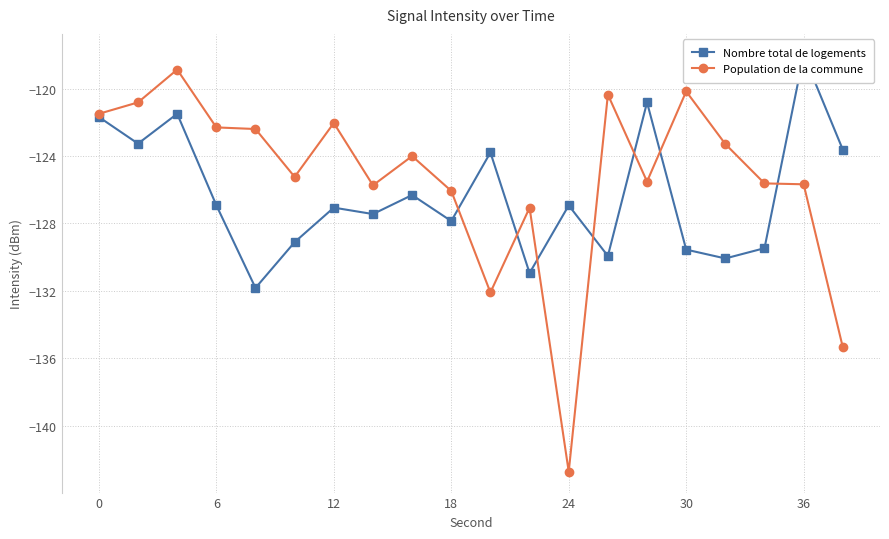

True or false: Population de la commune has more than 0 interior local peaks.

True